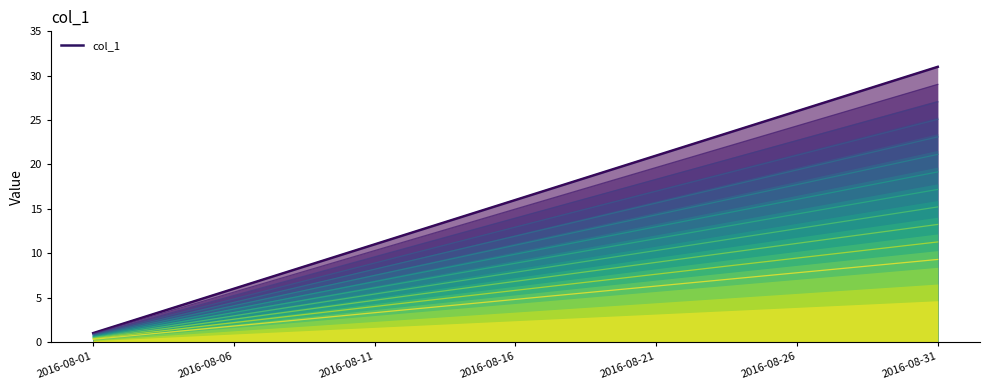

Between 26 and 15, which is larger?

26